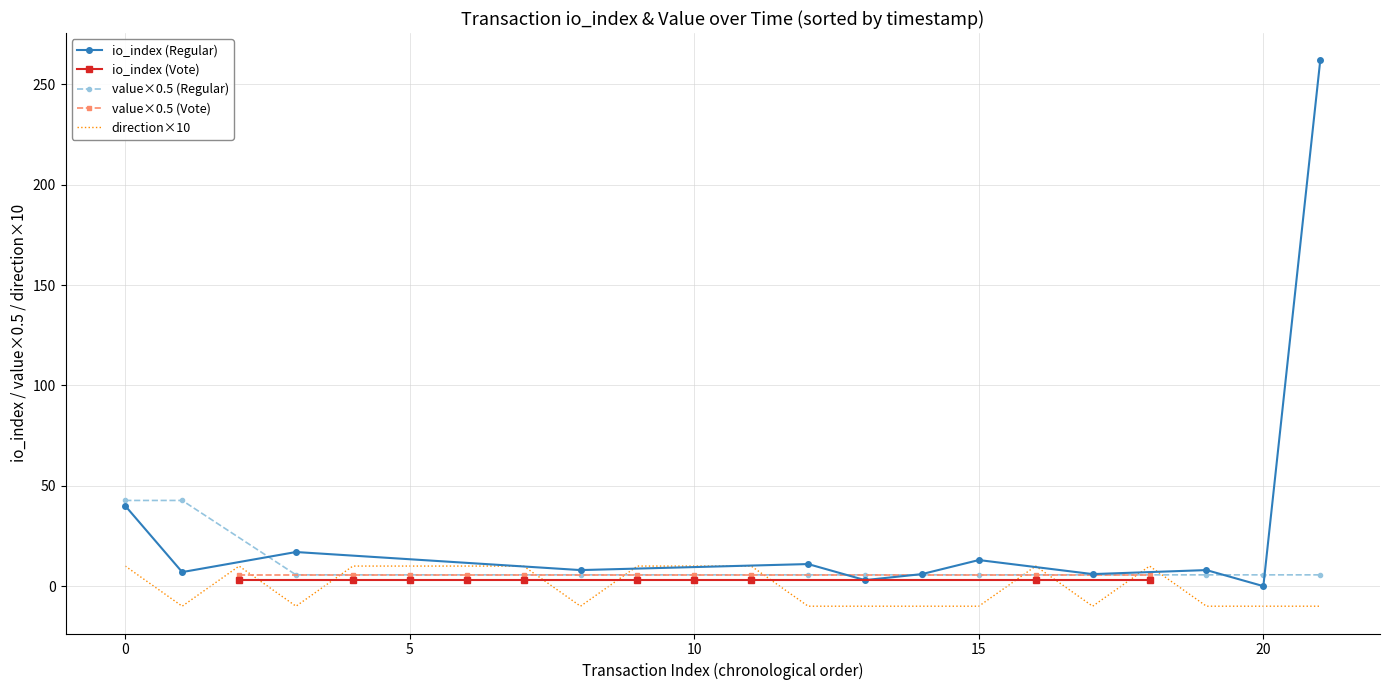

What is the sum of all io_index values?

411.0